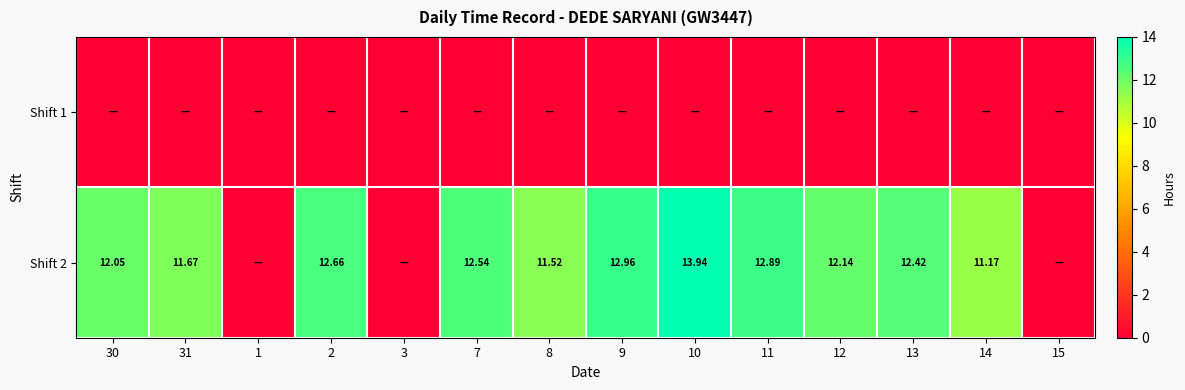

What is the greatest value displayed?

13.9